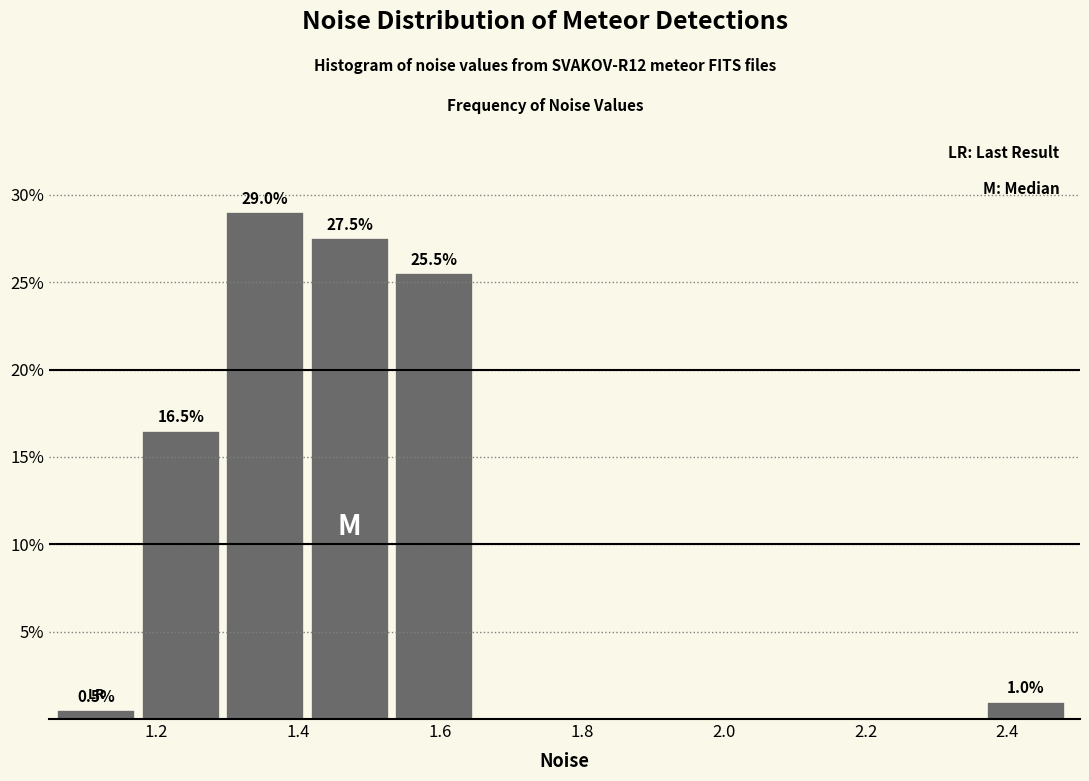

Over which range of the x-axis is the bar tallest?

1.30 to 1.42